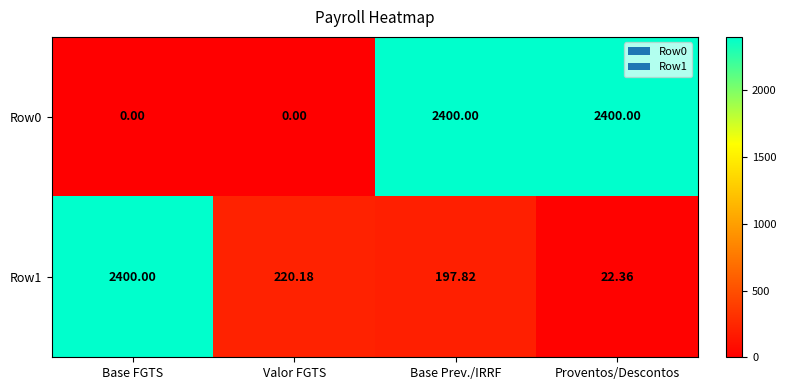

Is the value of Row1 at Valor FGTS greater than the value of Row0 at Base FGTS?

Yes